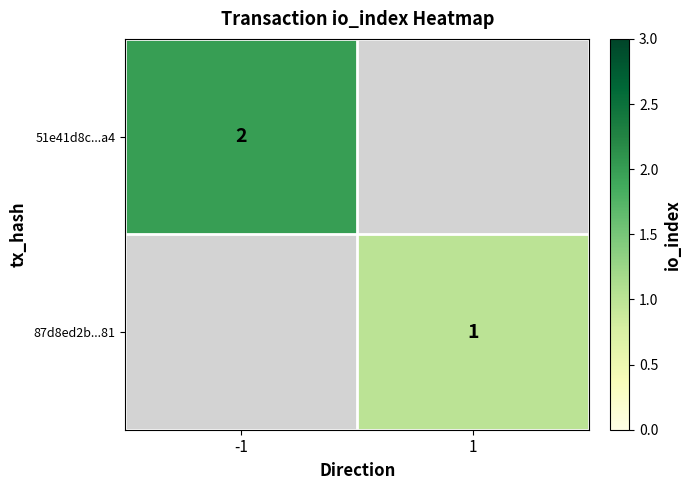

True or false: 87d8ed2b...81 has a value of 1 at 1.

True